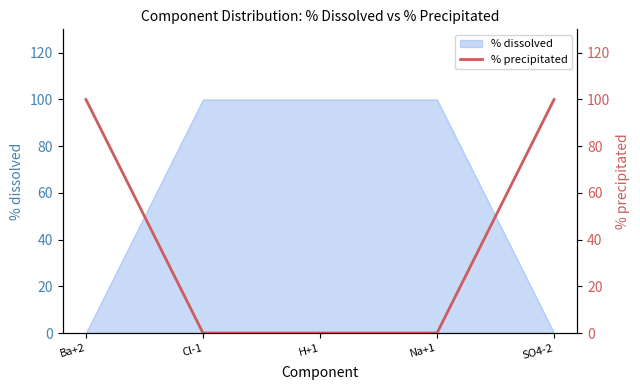

True or false: the data has more than 1 interior local peaks.

False